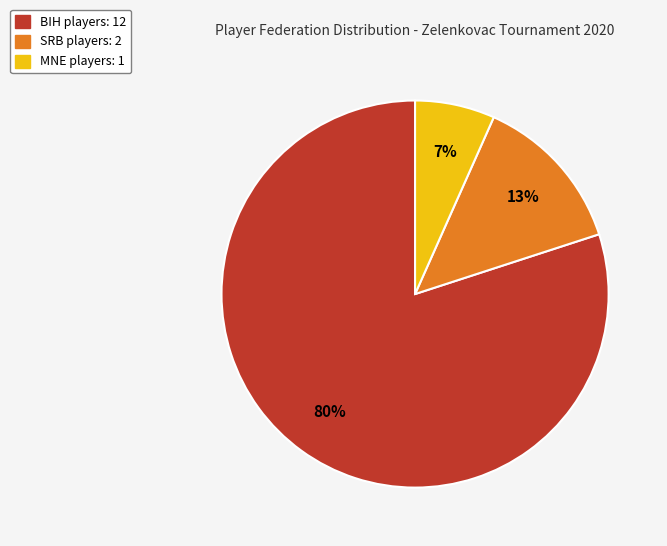

Is the sum of MNE and BIH greater than half?

Yes